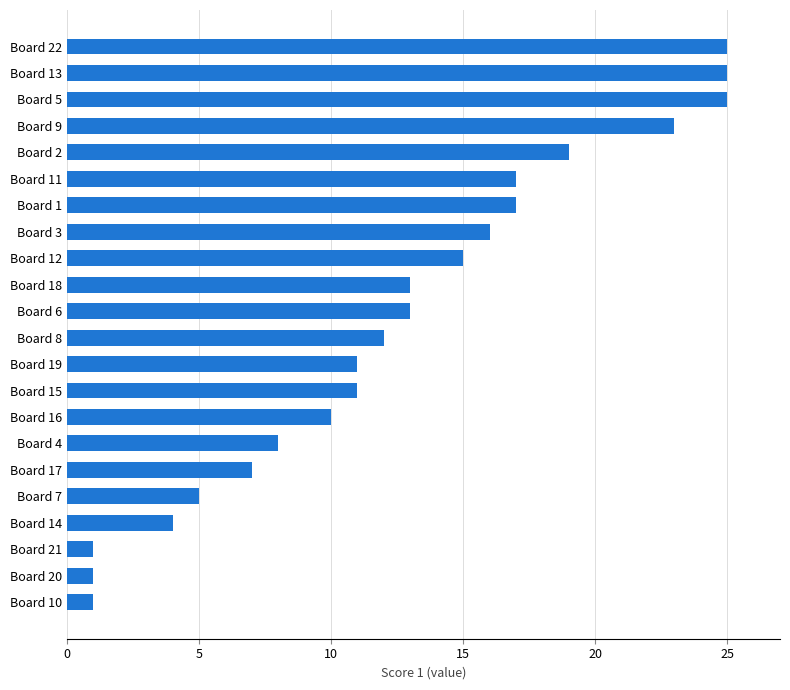

Does the chart contain any negative values?

No